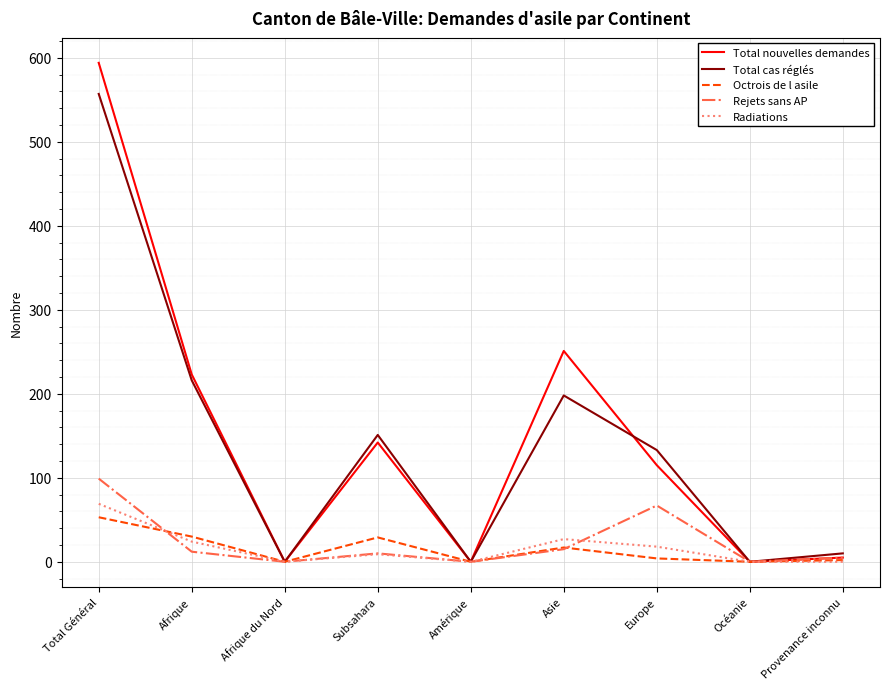

Count the number of categories in the chart.

9